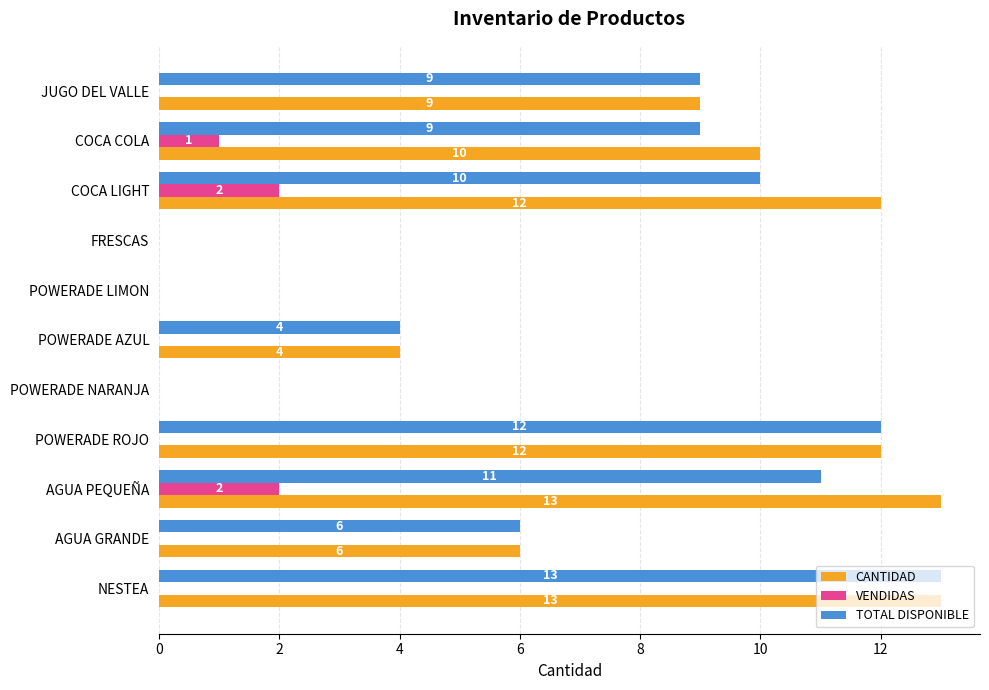

What is the sum of all TOTAL DISPONIBLE values?

74